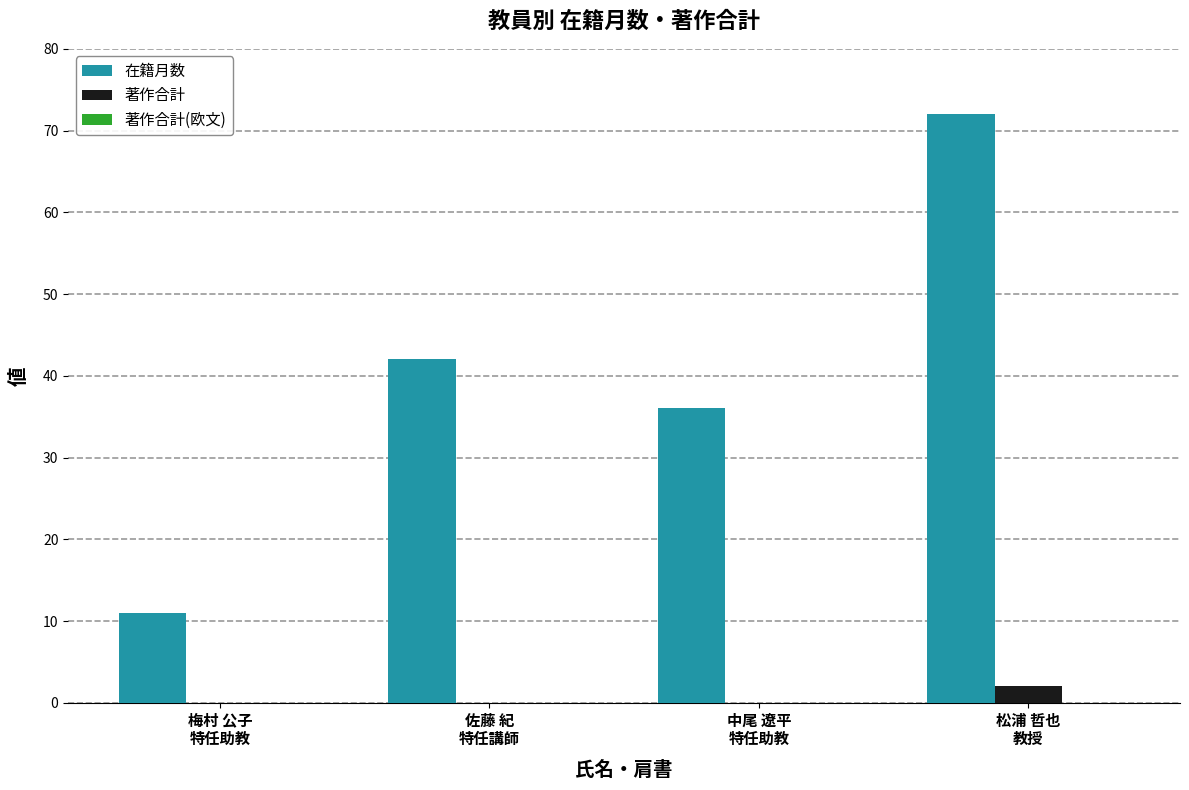

Which series has the largest total across all categories?

在籍月数